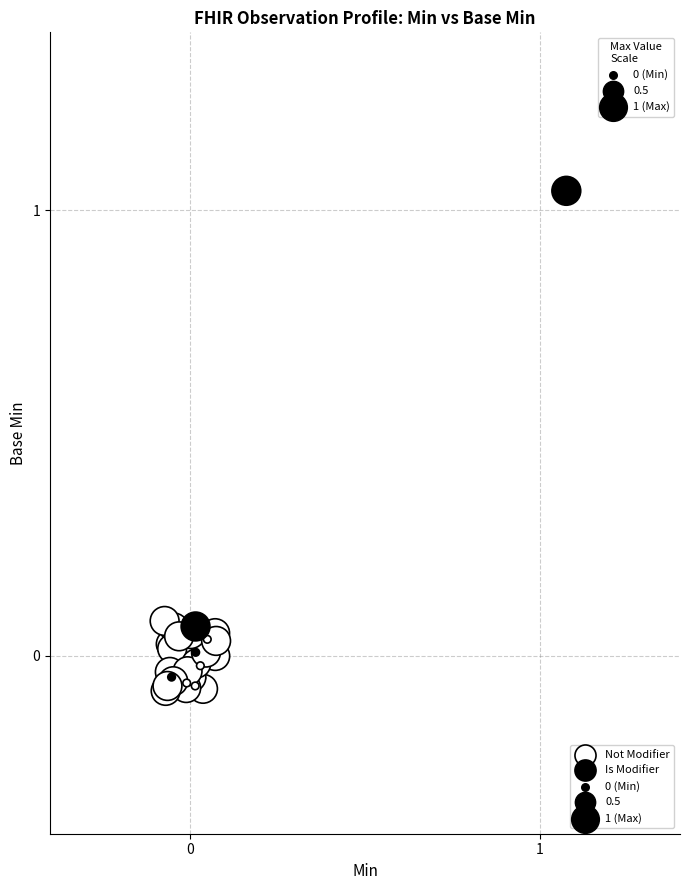

Which series contains the lowest Y value?

Not Modifier